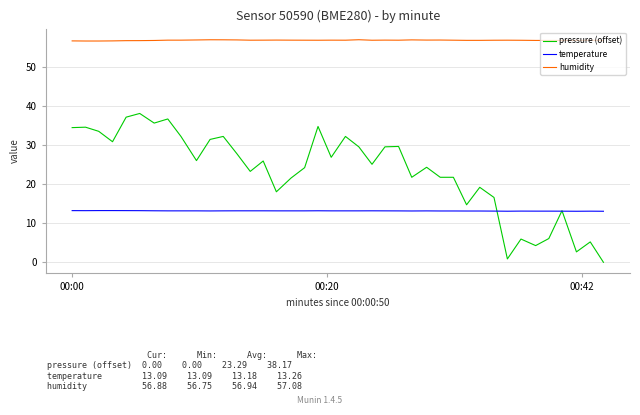

Which series has the widest spread of values?

pressure (offset)